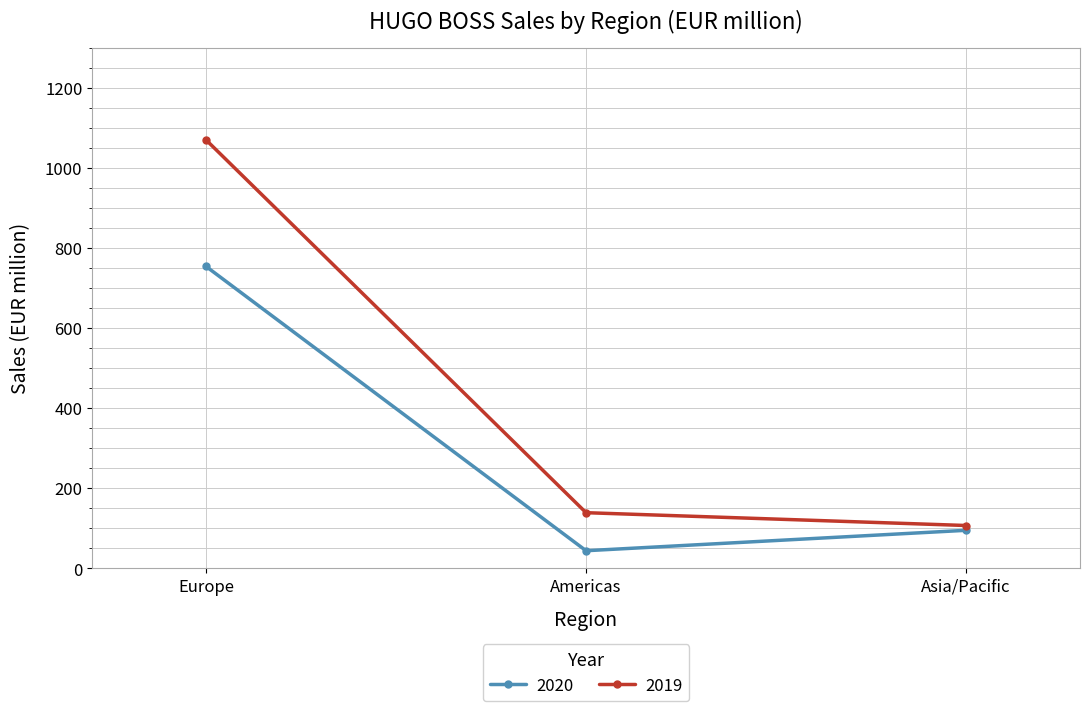

What is the difference between the 2019 values at Americas and Europe?

931